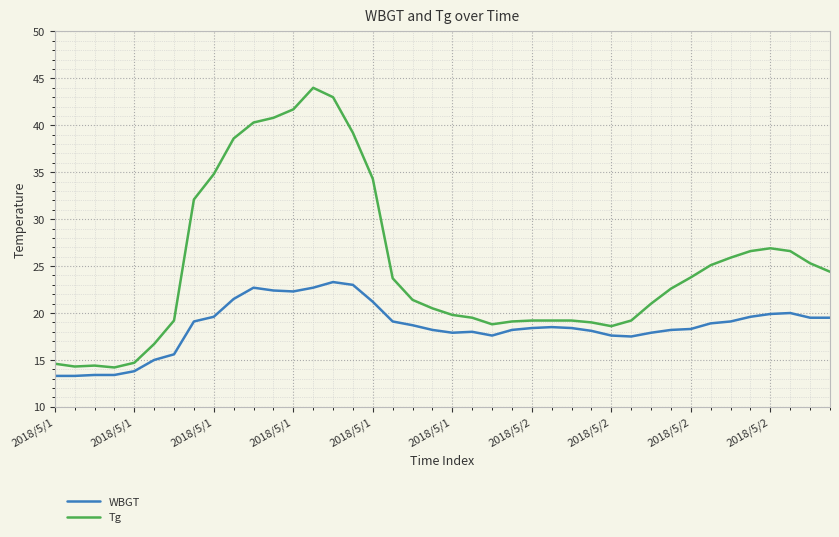

List the series in order of their overall mean, highest first.

Tg, WBGT